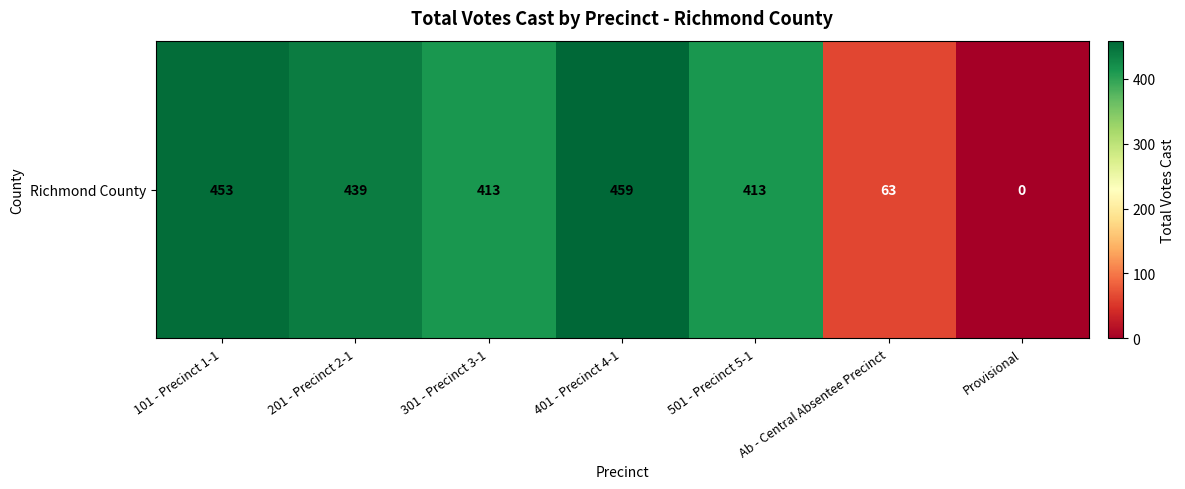

The chart shows a value of 102 at Ab - Central Absentee Precinct. True or false?

False